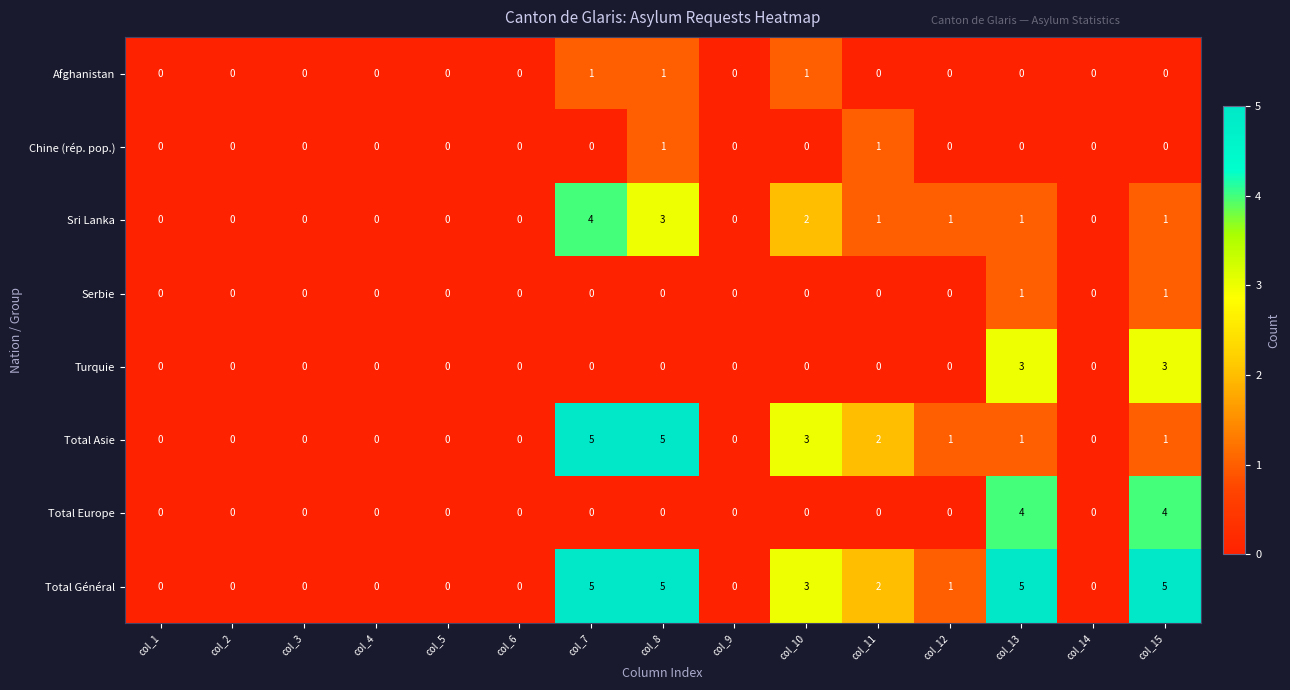

What is the difference between the Total Général values at col_7 and col_9?

5